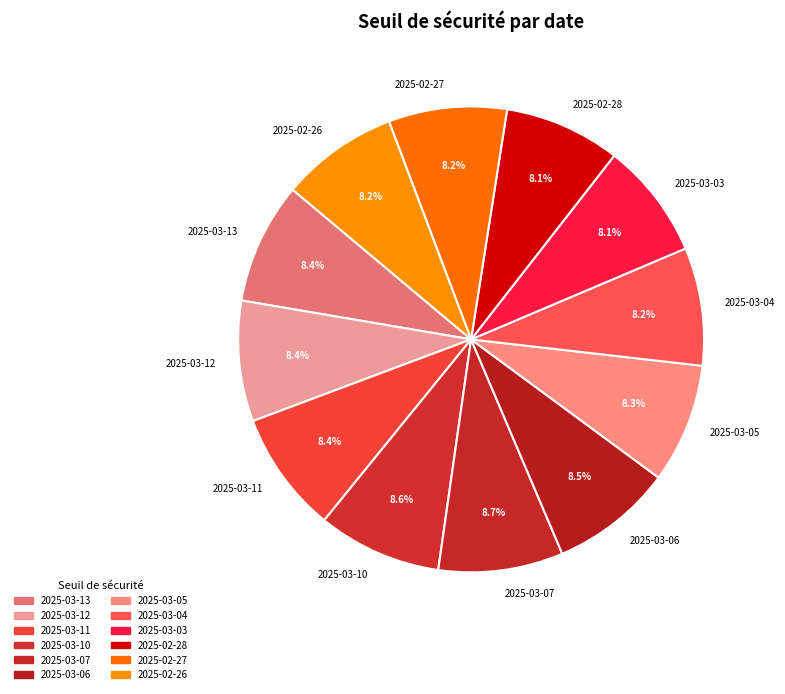

True or false: 2025-03-12 accounts for 8% of the total.

True